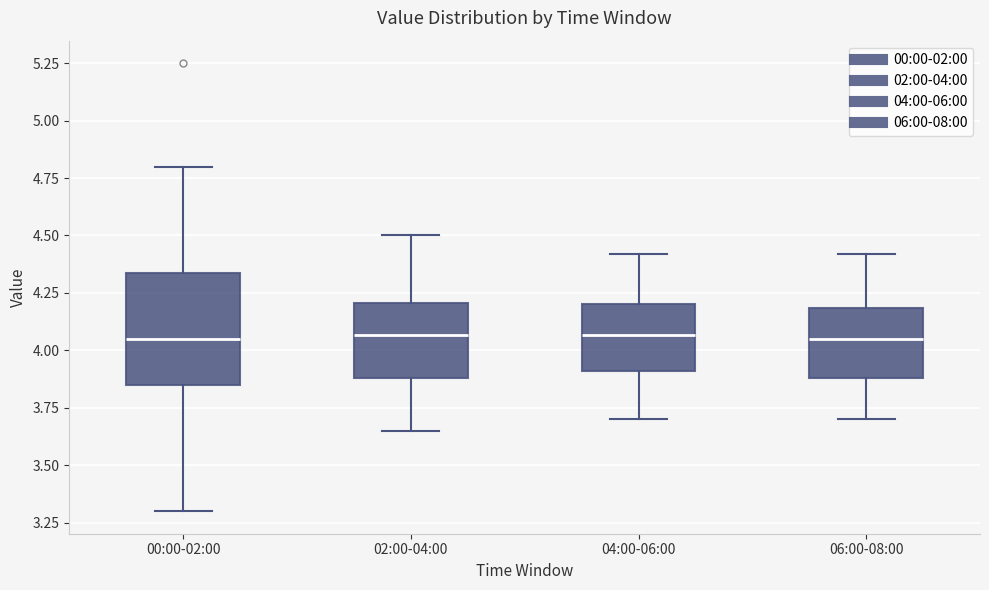

Where is the lower edge of the box for 06:00-08:00 on the y-axis? The values are not printed on the chart, so give them approximately, as read against the axis.

3.90